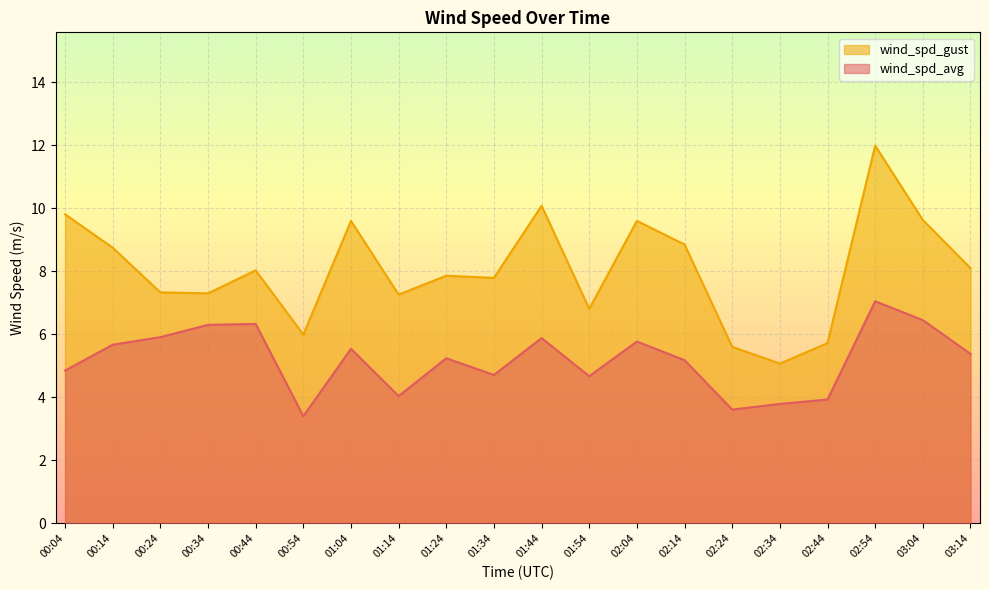

Rank the categories by wind_spd_gust value from highest to lowest.

02:54, 01:44, 00:04, 03:04, 01:04, 02:04, 02:14, 00:14, 03:14, 00:44, 01:24, 01:34, 00:24, 00:34, 01:14, 01:54, 00:54, 02:44, 02:24, 02:34